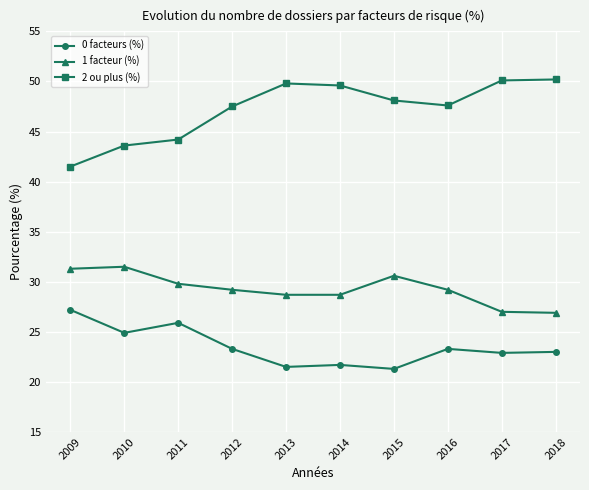

Where is the first local minimum for 0 facteurs (%)?

2010